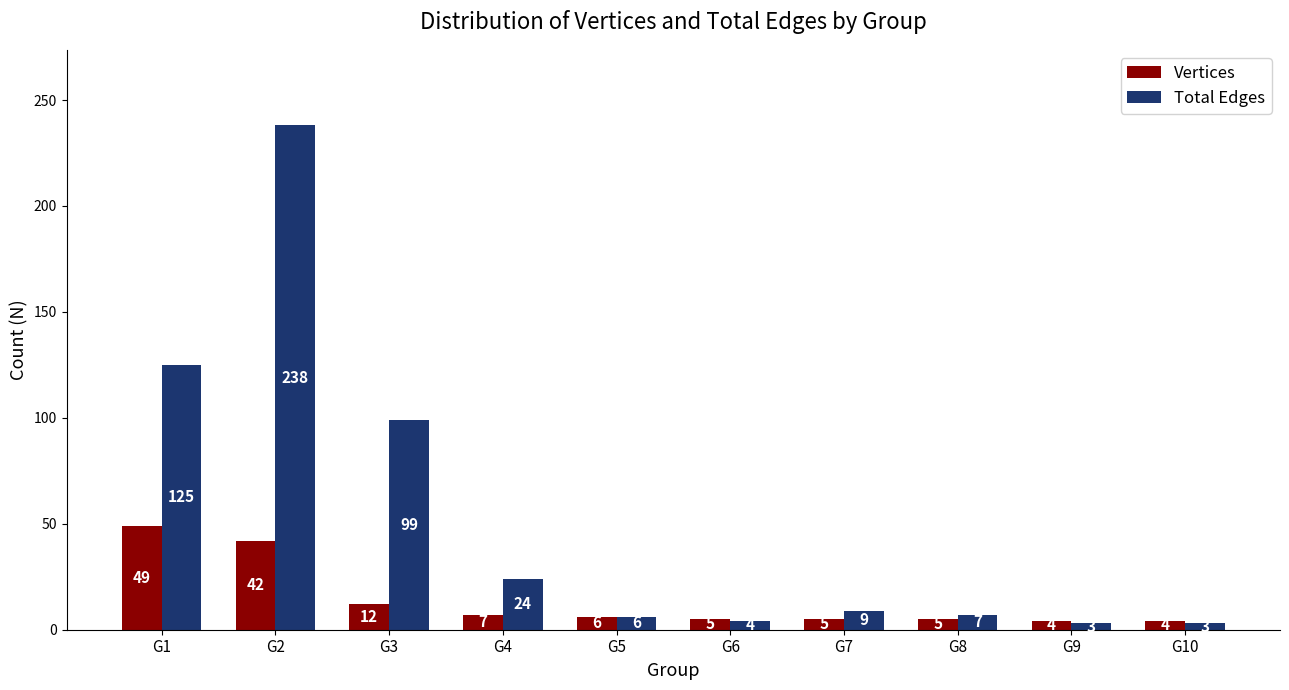

Reading left to right, extract all data points from this chart.

Vertices: 49	42	12	7	6	5	5	5	4	4
Total Edges: 125	238	99	24	6	4	9	7	3	3